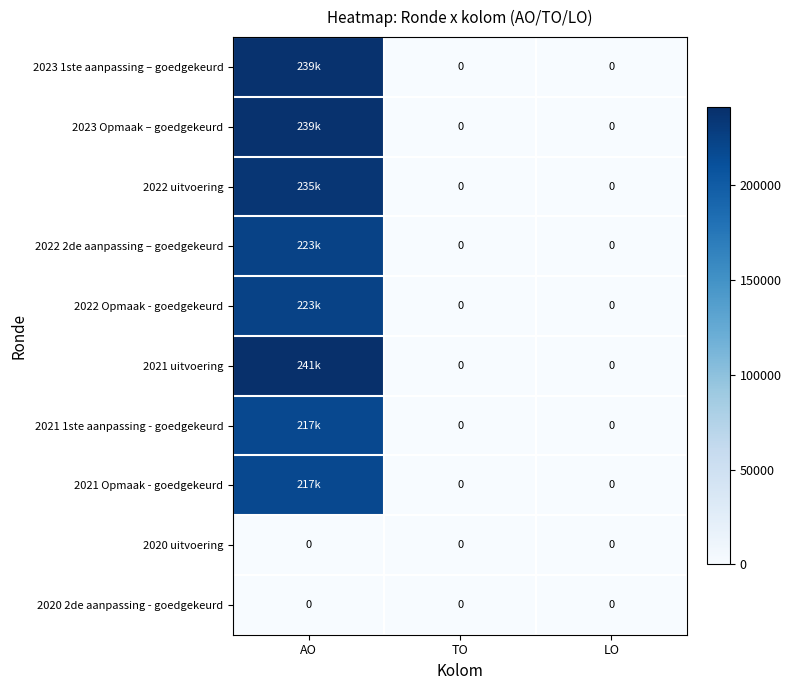

Which category has the highest value in the 2022 2de aanpassing – goedgekeurd series?

AO